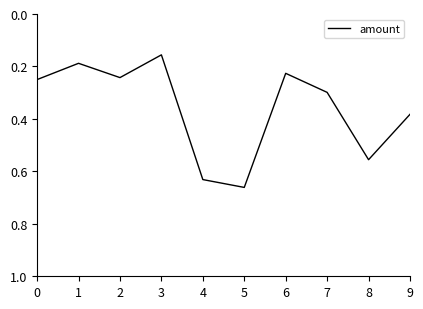

How many interior local valleys (lower than both neighbors) does the data have?

3